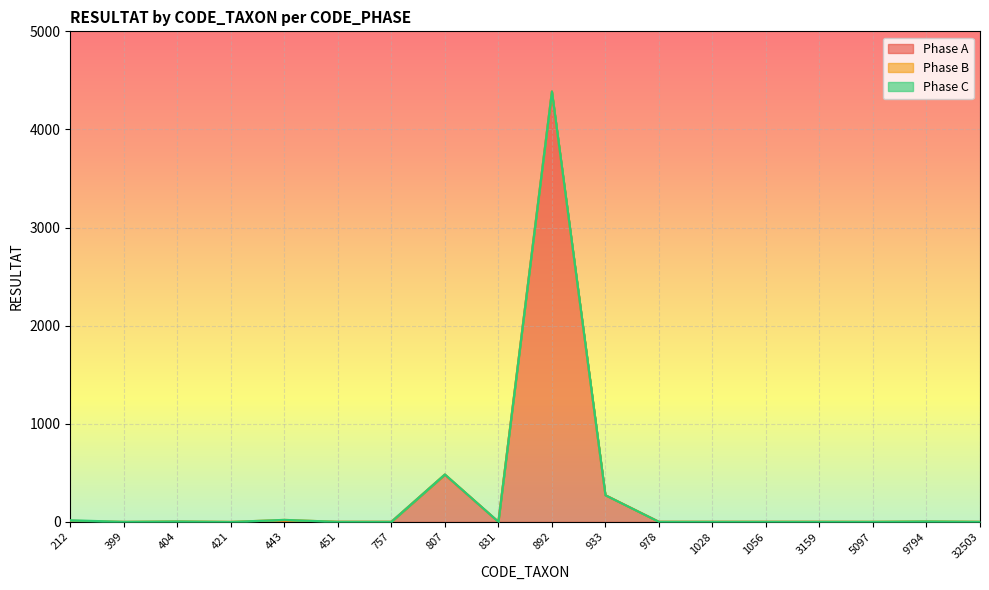

Does the chart display data point markers on the line(s)?

No